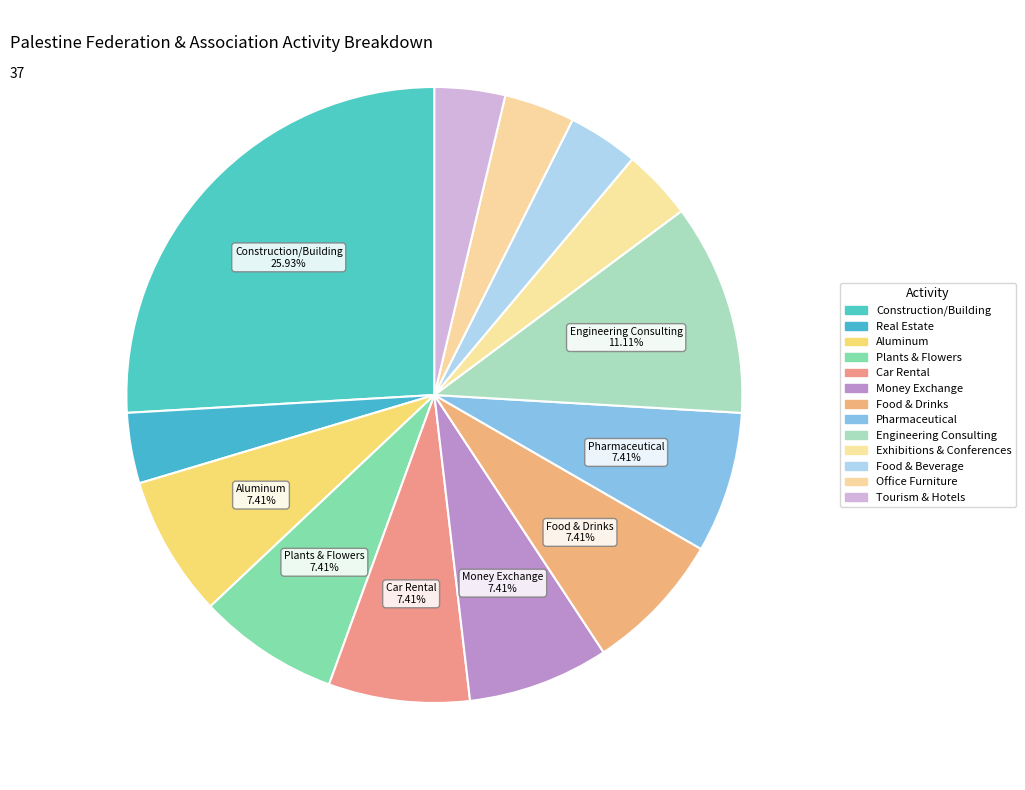

What is the largest slice in the pie chart?

Construction/Building